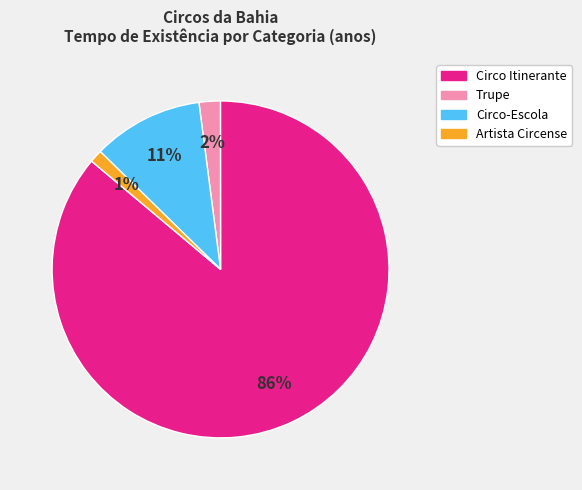

To the nearest percent, what is the average slice percentage?

25%